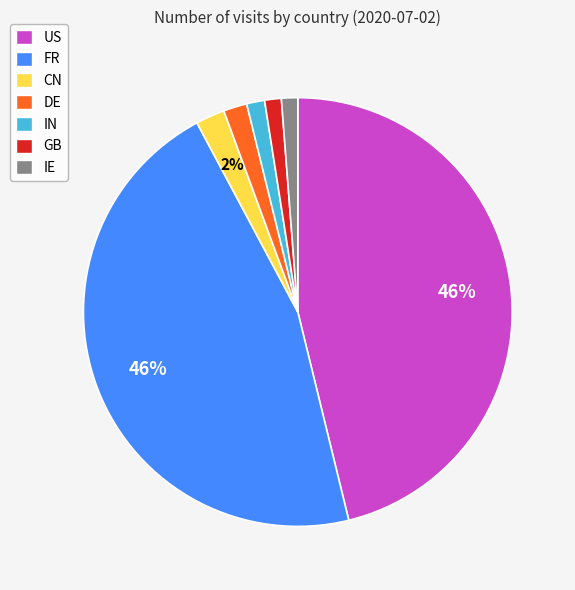

Is DE the majority of the pie?

No